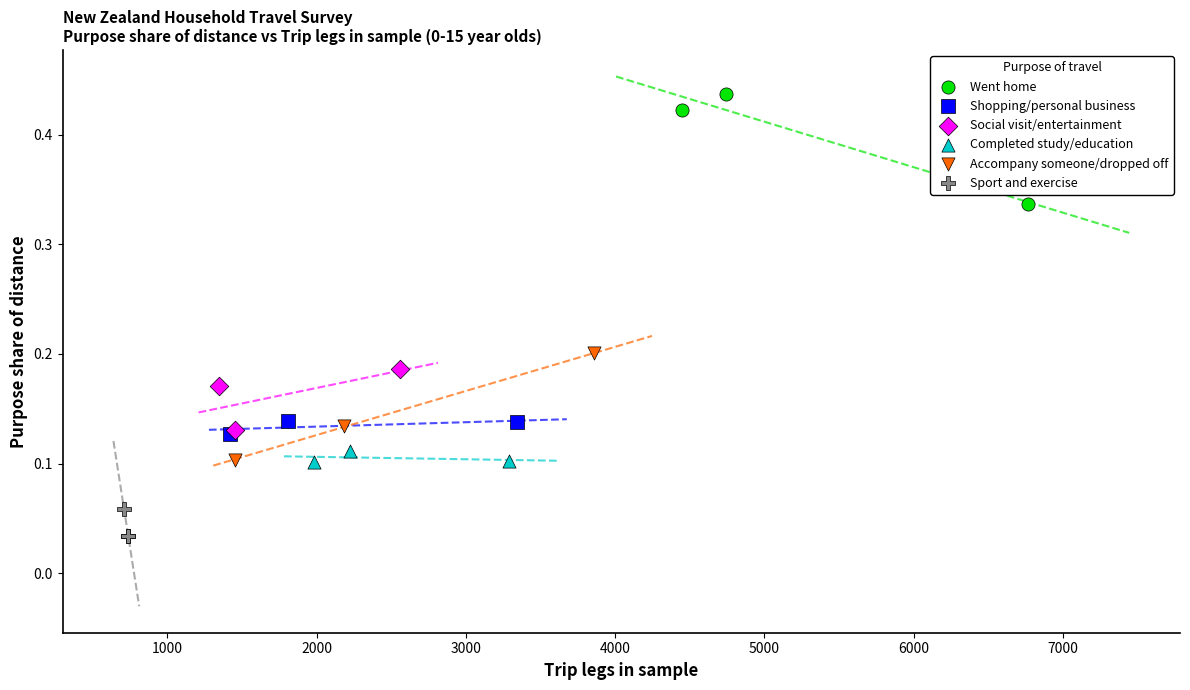

Which series reaches the minimum Y coordinate?

Sport and exercise